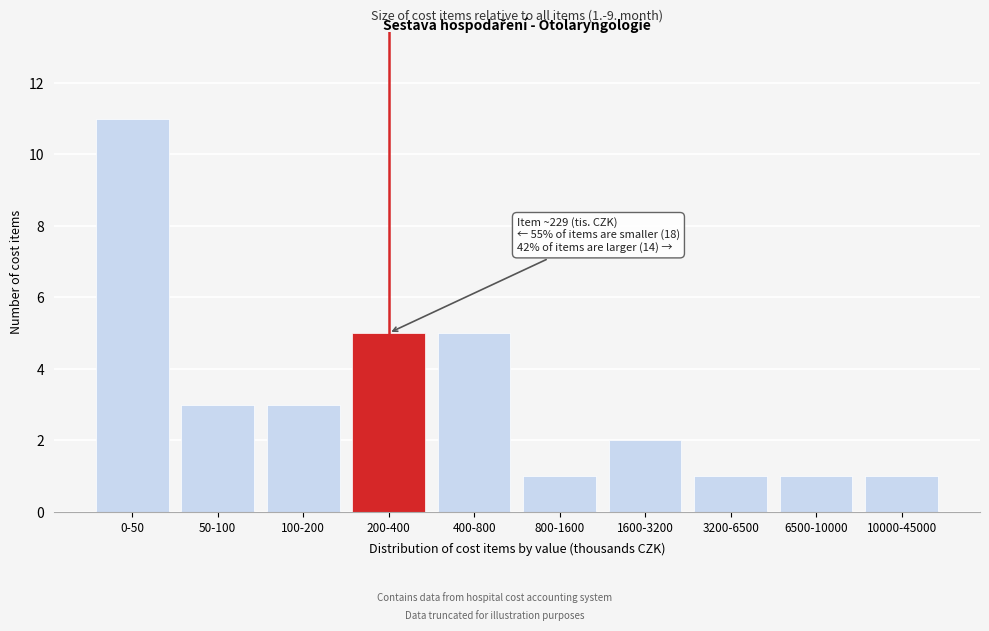

Reading right to left, transcribe all the data shown in this chart.

1	1	1	2	1	5	5	3	3	11